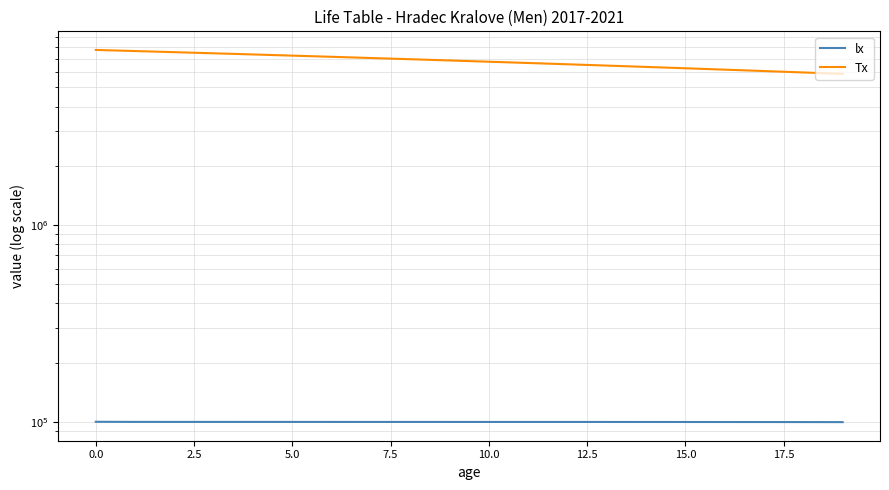

Reading left to right, transcribe all the data shown in this chart.

lx: 100000.0	99846.5	99840.7	99836.8	99830.1	99820.8	99810.8	99801.8	99794.3	99788.1	99782.7	99777.5	99771.7	99764.4	99754.1	99738.9	99716.9	99686.4	99646.6	99598.6
Tx: 7754766.4	7654896.9	7555053.4	7455214.6	7355381.1	7255555.7	7155739.9	7055933.6	6956135.6	6856344.4	6756559.0	6656778.9	6557004.3	6457236.3	6357477.1	6257730.6	6158002.7	6058301.0	5958634.5	5859011.9